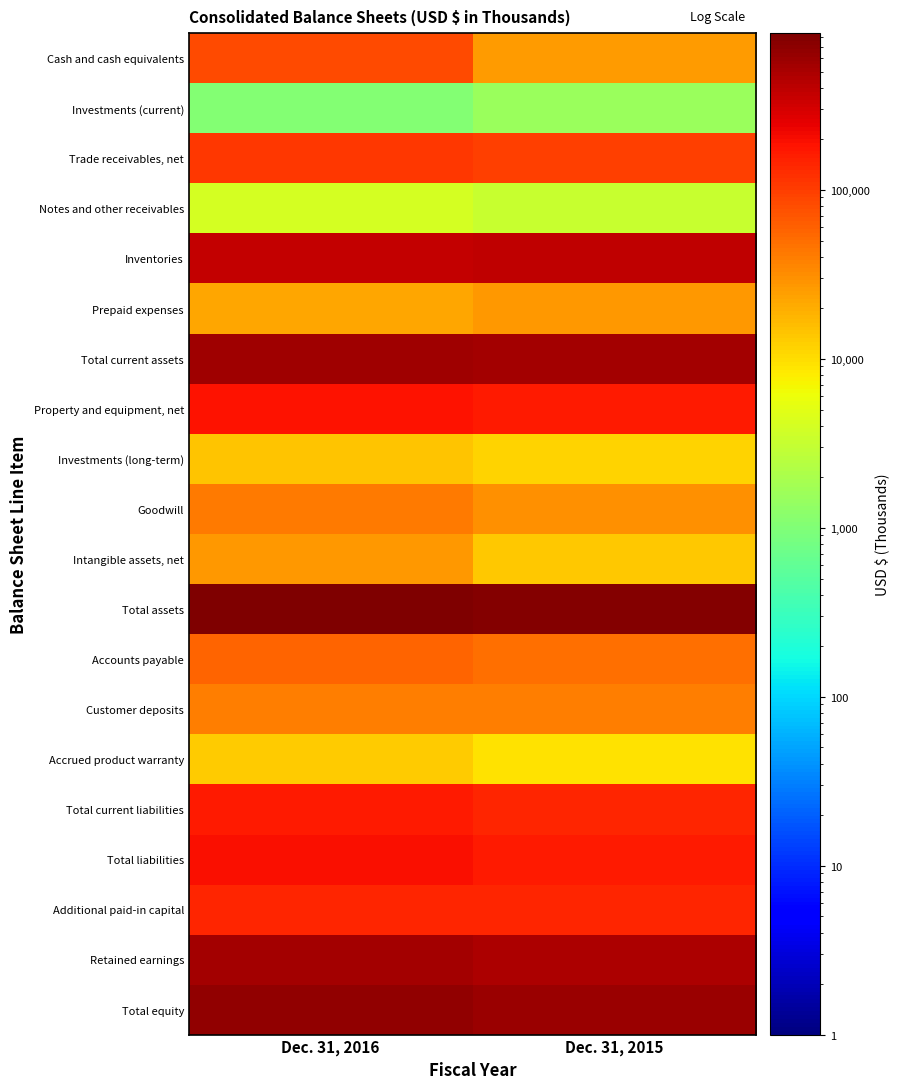

What is the difference between the highest and lowest values at Dec. 31, 2016?

842577